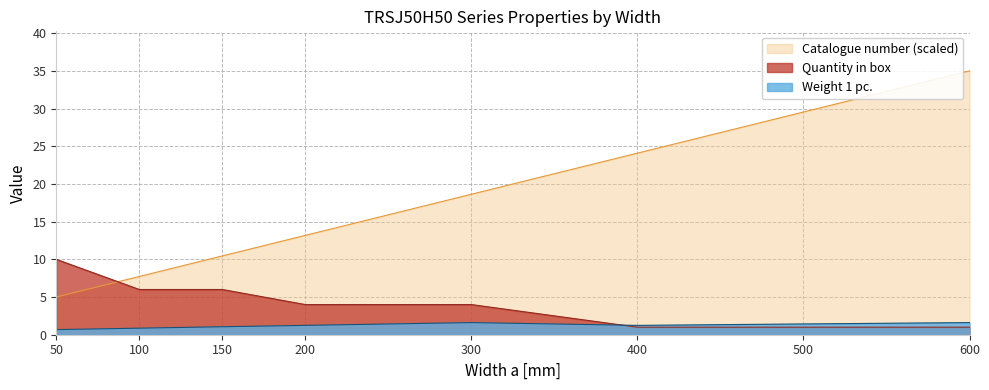

Rank the series by their maximum value, from lowest to highest.

Weight 1 pc., Quantity in box, Catalogue number (scaled)